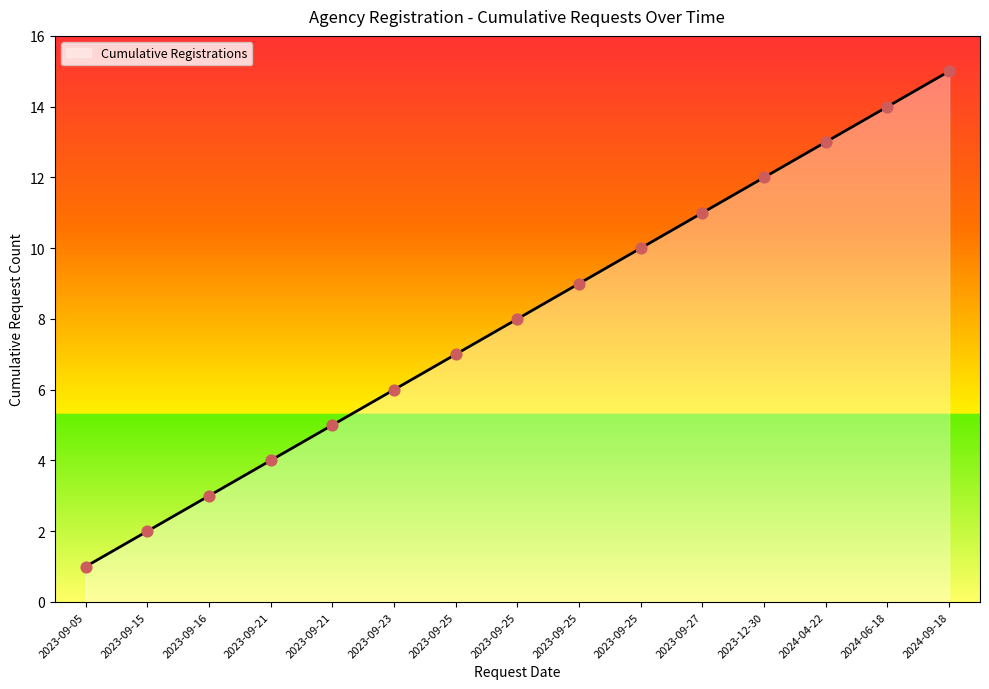

Approximately how many times larger is the value at 2023-09-21 compared to 2023-09-05?

5.0